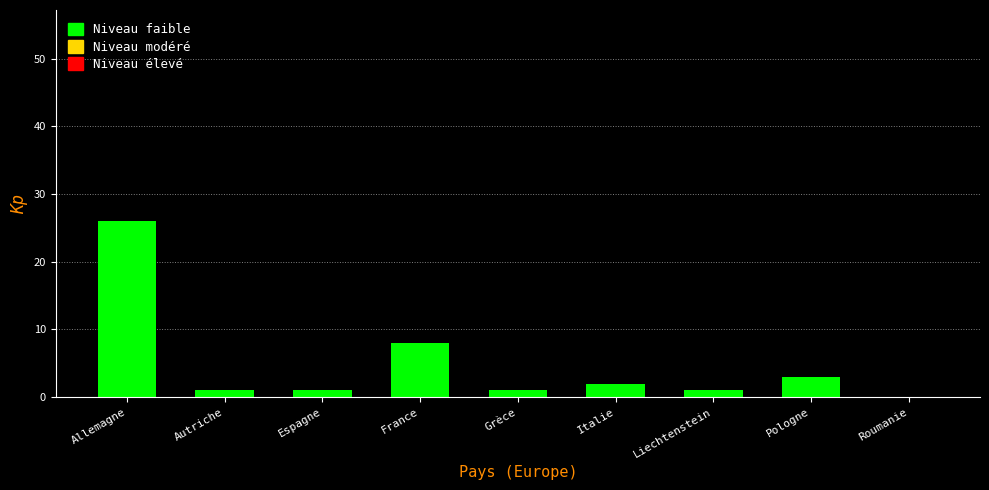

Reading left to right, transcribe all the data shown in this chart.

Allemagne=26	Autriche=1	Espagne=1	France=8	Grèce=1	Italie=2	Liechtenstein=1	Pologne=3	Roumanie=0